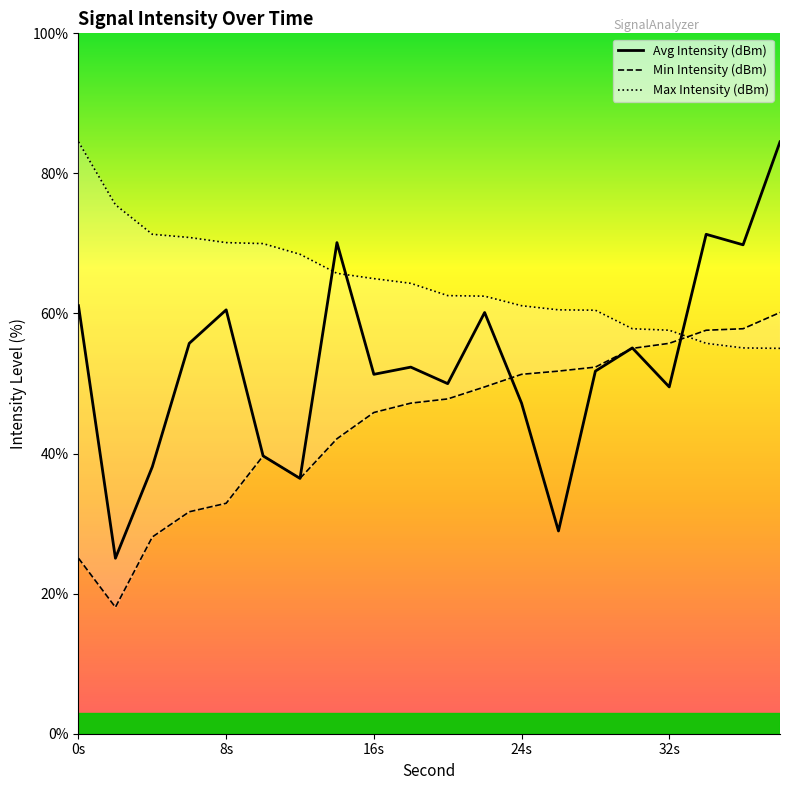

Reading left to right, what are all the values shown in this chart?

Avg Intensity (dBm): 61.1	25.1	38.1	55.7	60.5	39.7	36.5	70.1	51.3	52.3	50.0	60.1	47.2	28.9	51.8	55.1	49.5	71.3	69.8	84.5
Min Intensity (dBm): 25.1	18.1	28.1	31.7	32.9	39.7	36.5	42.1	45.9	47.2	47.8	49.5	51.3	51.8	52.3	55.0	55.7	57.6	57.8	60.1
Max Intensity (dBm): 84.5	75.5	71.3	70.9	70.1	70.0	68.5	65.7	65.0	64.3	62.6	62.5	61.1	60.5	60.5	57.8	57.6	55.7	55.1	55.0